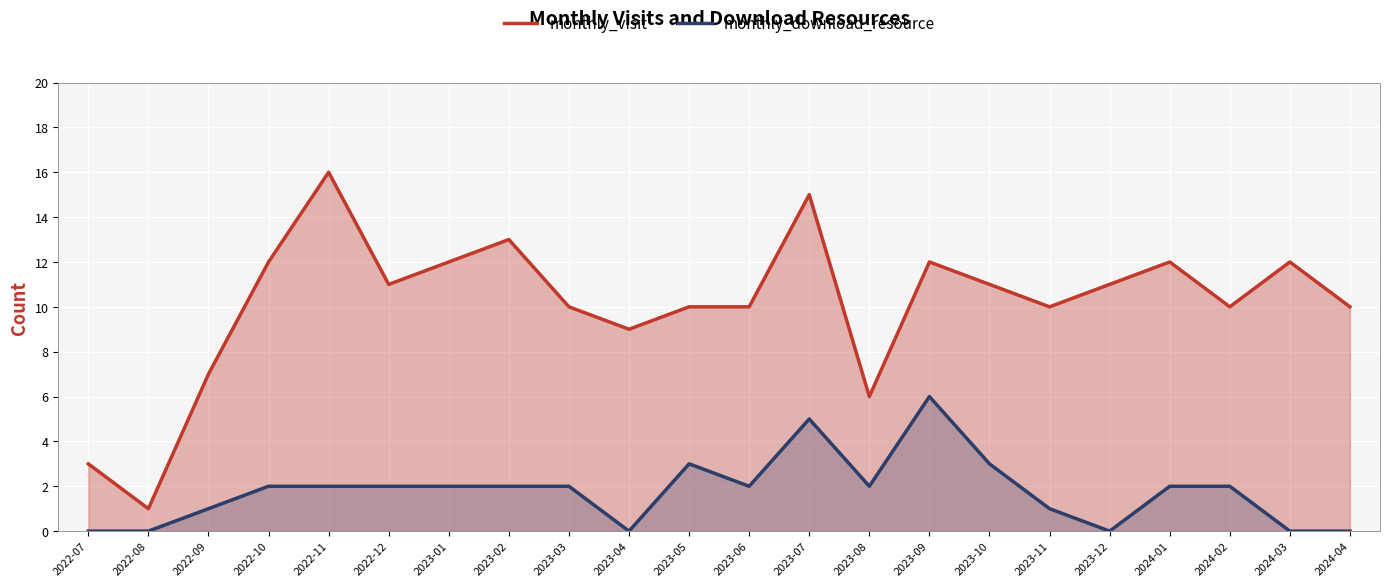

What is the sum of the monthly_visit values at 2023-07 and 2024-02?

25